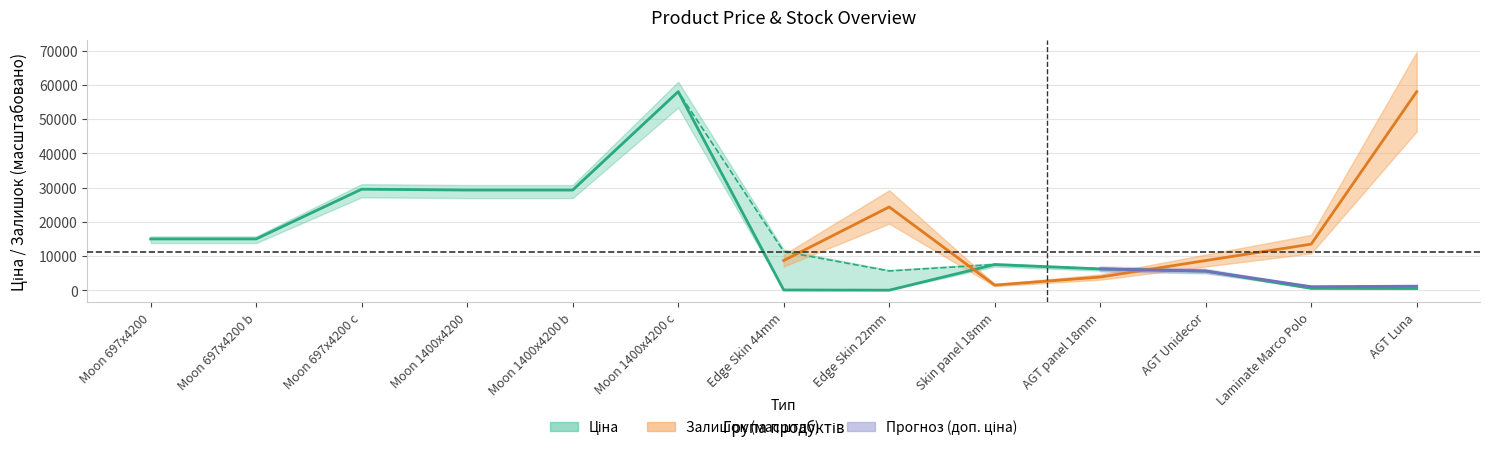

The value of Ціна at AGT Unidecor is 2123.4. True or false?

False